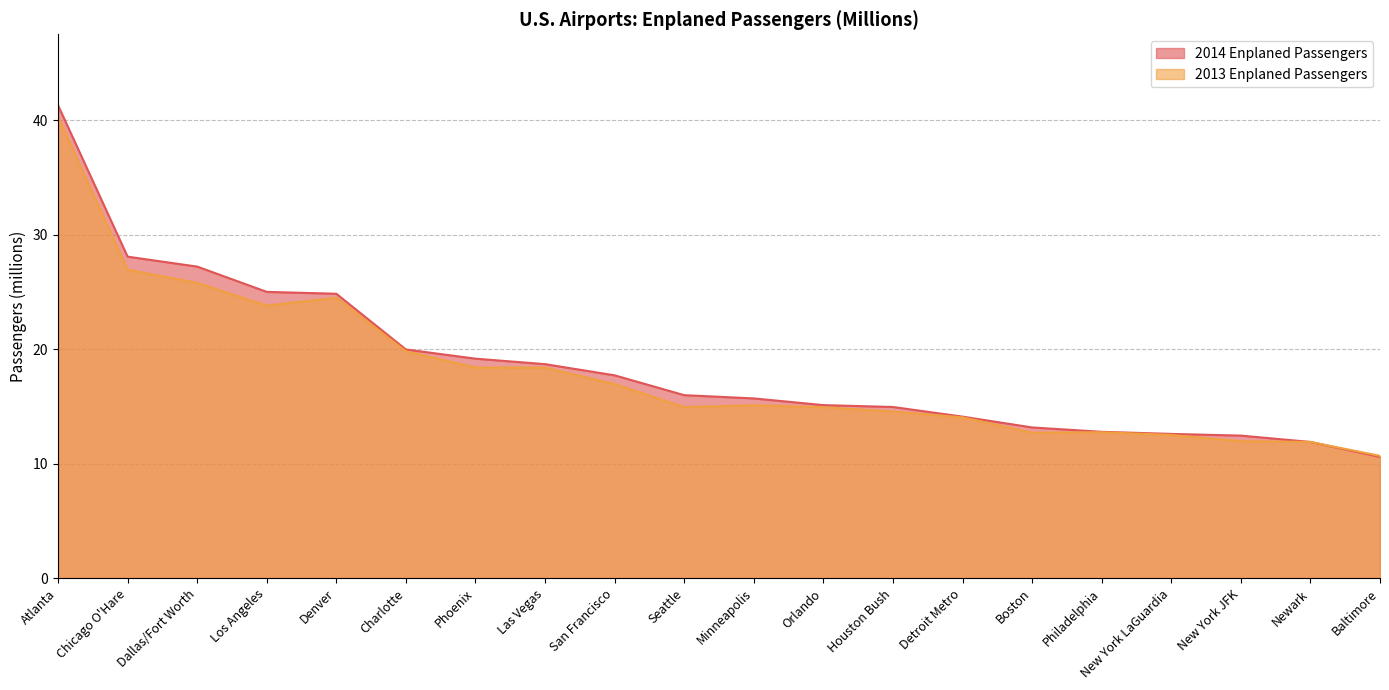

What is the average value of the 2013 Enplaned Passengers series?

18.1